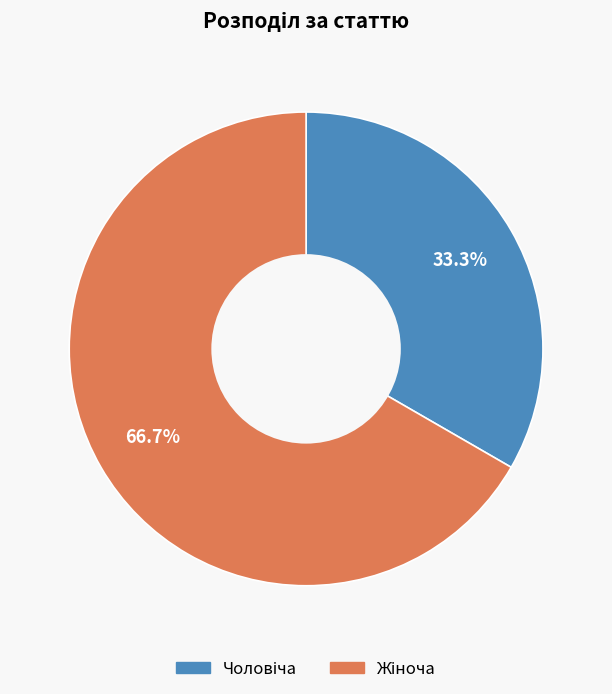

Is there a majority slice in this chart?

Yes